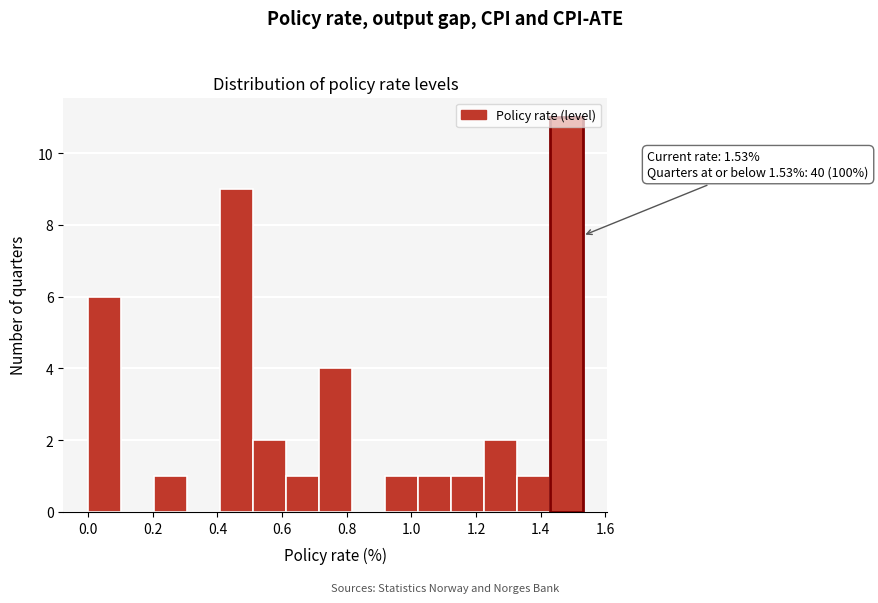

Over which range of the x-axis is the bar tallest?

1.428 to 1.530